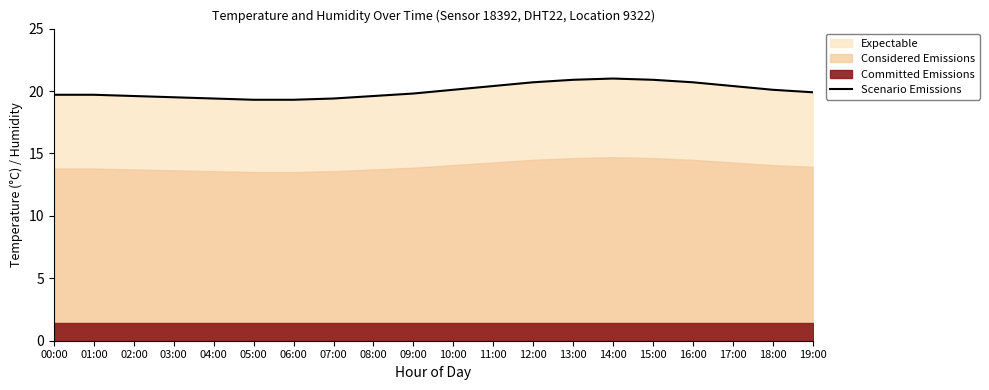

Does the chart have visible grid lines?

No